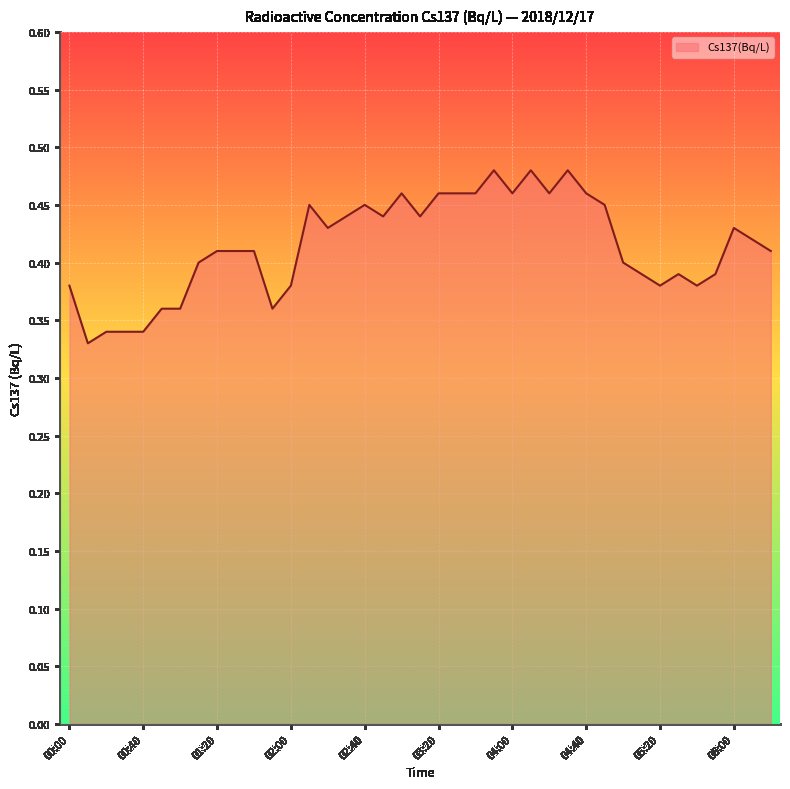

How many lines are shown in the chart?

1